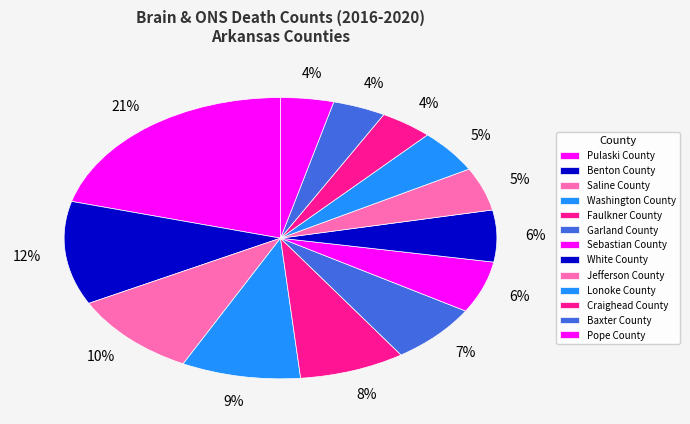

Rank the categories by value from lowest to highest.

Craighead County, Baxter County, Pope County, Jefferson County, Lonoke County, Sebastian County, White County, Garland County, Faulkner County, Washington County, Saline County, Benton County, Pulaski County